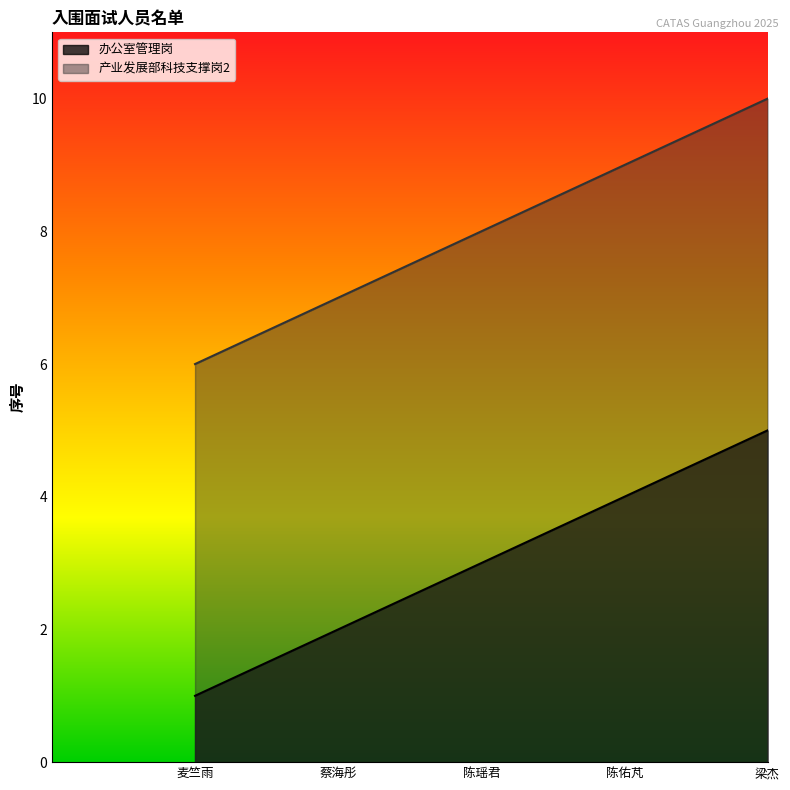

Reading right to left, what are all the values shown in this chart?

办公室管理岗: 5	4	3	2	1
产业发展部科技支撑岗2: 10	9	8	7	6